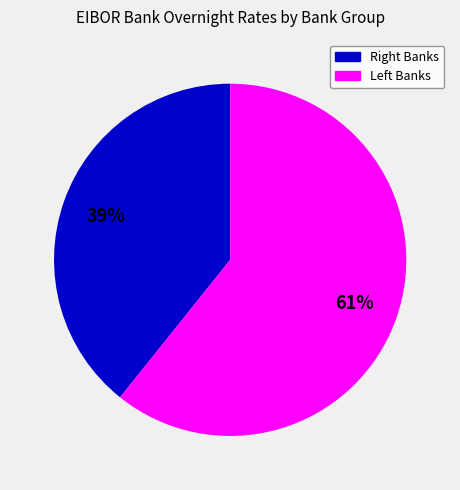

To the nearest percent, what is the average slice percentage?

50%